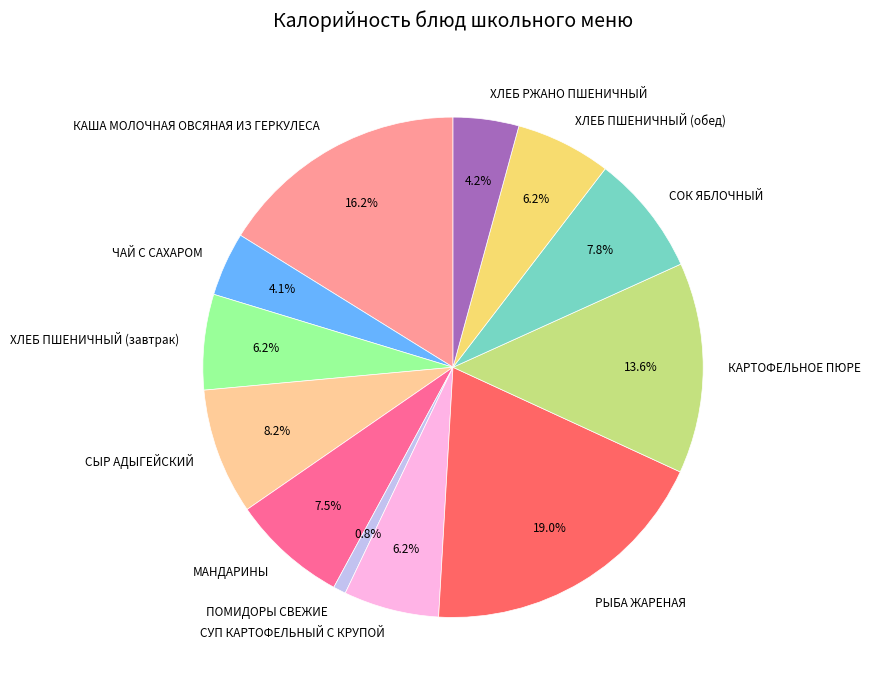

What percentage is NOT represented by СЫР АДЫГЕЙСКИЙ?

91.8%